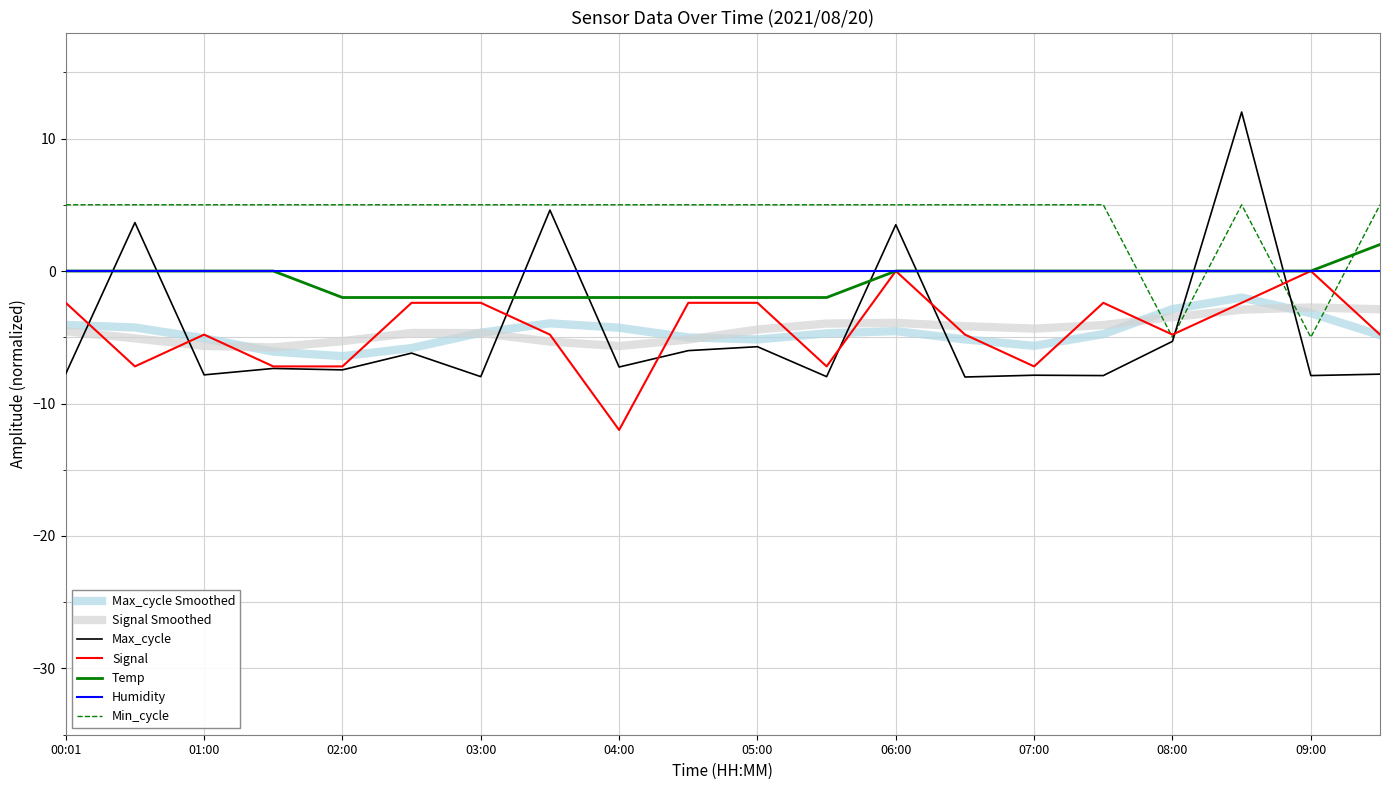

Which series has the largest total across all categories?

Min_cycle